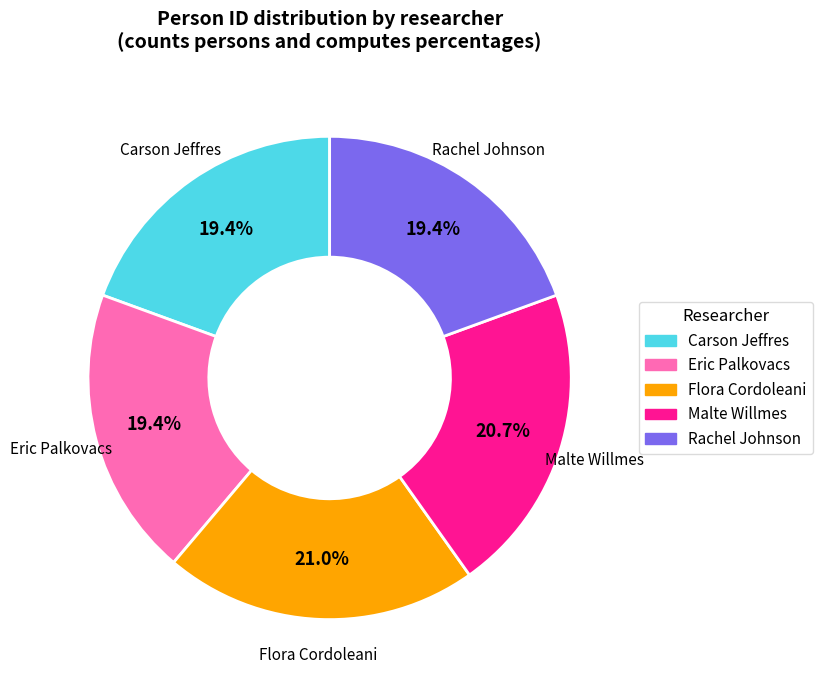

Does any single category account for the majority?

No